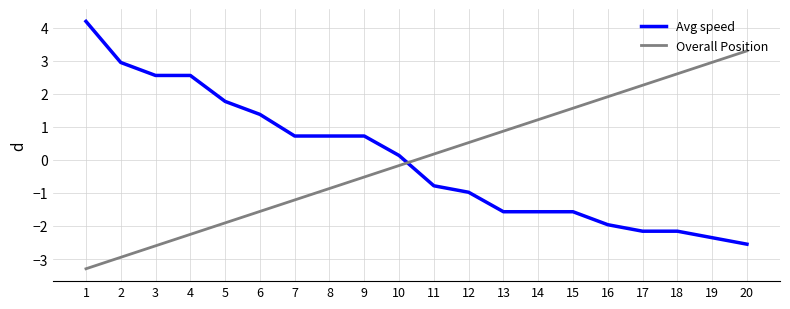

Is this an area chart (filled region under the line)?

No